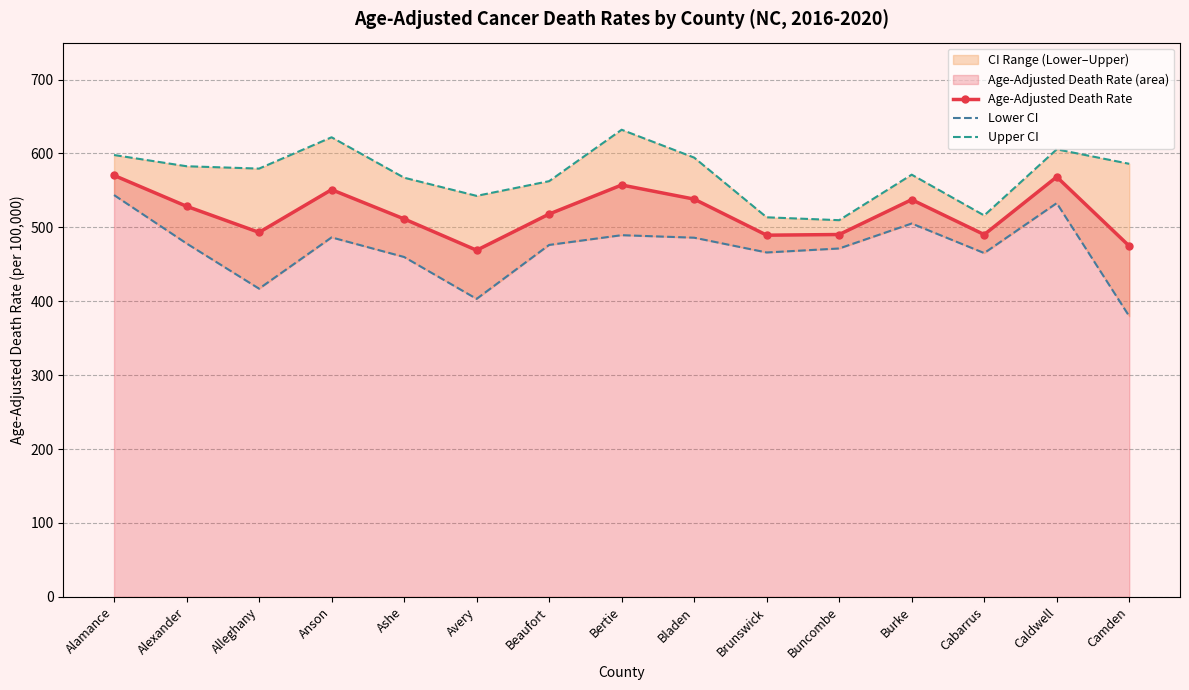

True or false: Upper CI has more than 2 interior local peaks.

True